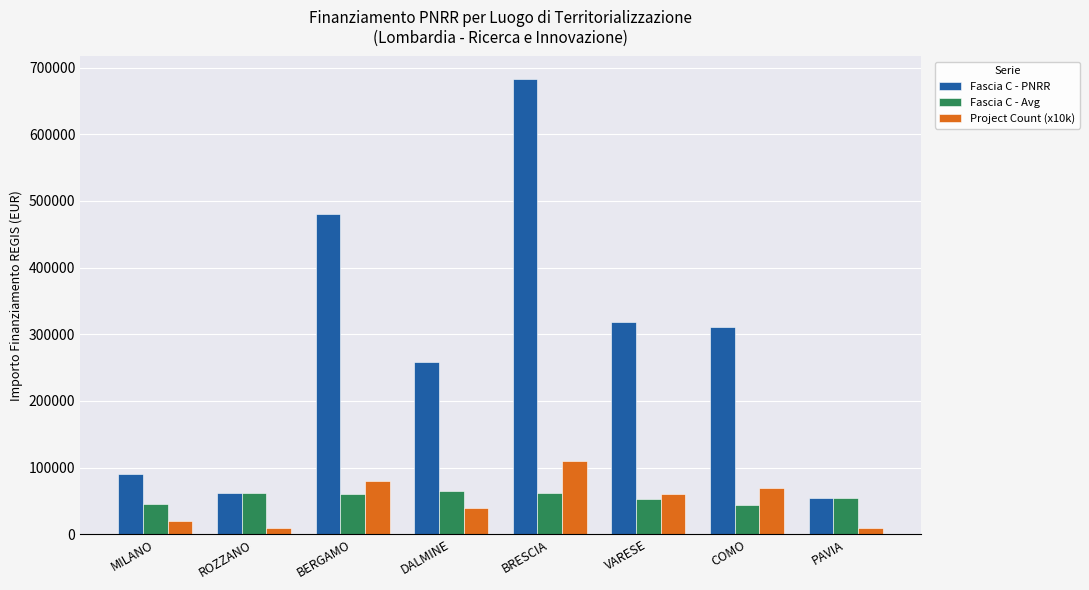

What value does the Project Count (x10k) series have at PAVIA?

10000.0